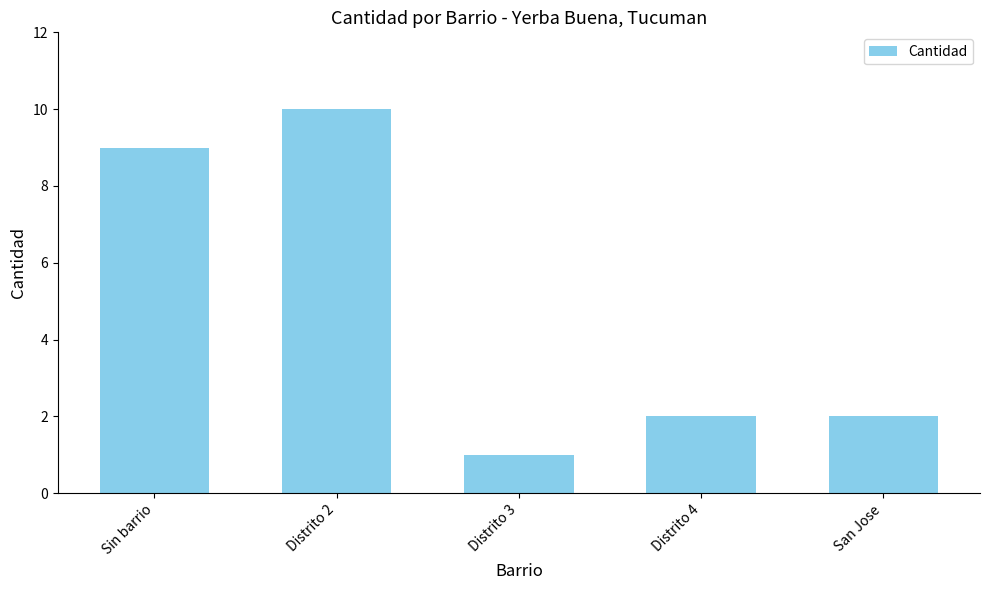

True or false: the data shows 3 at San Jose.

False